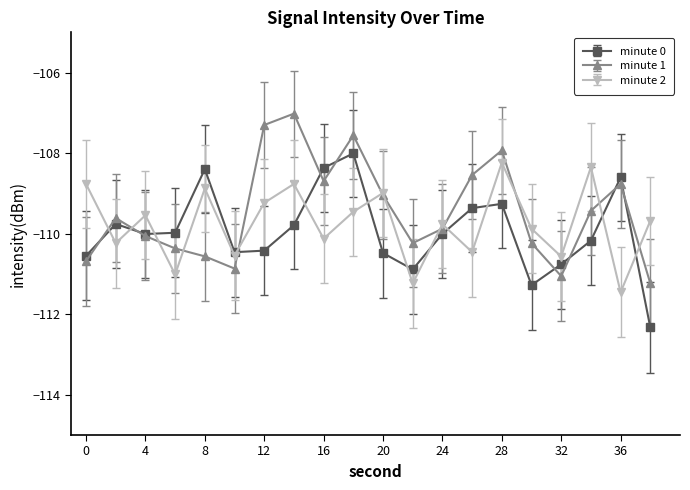

What is the minimum value shown in the chart?

-112.3